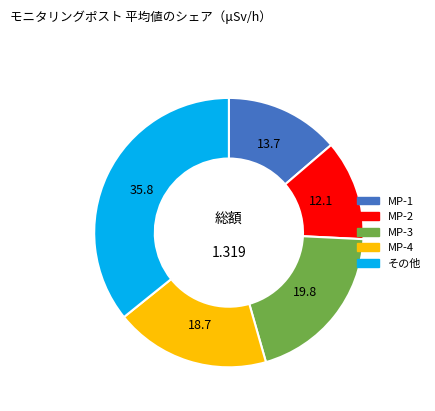

Is there any slice that represents more than half of the pie?

No